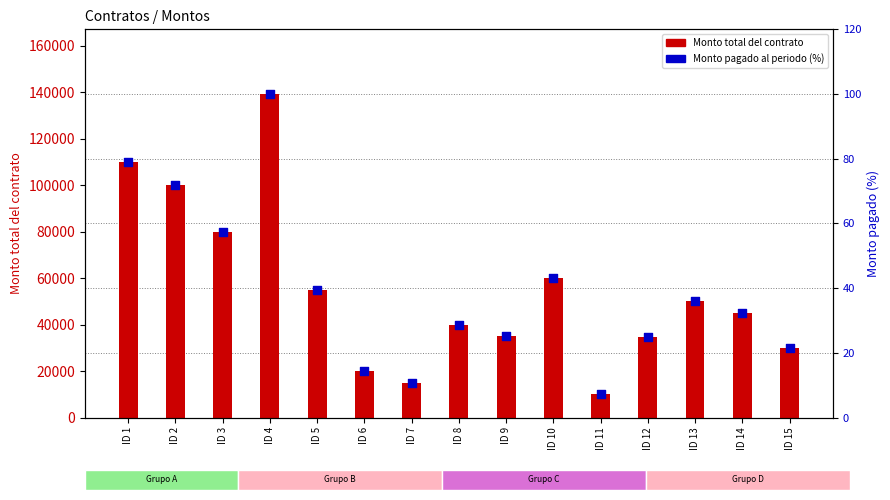

Which series contains the highest Y value?

Monto total del contrato